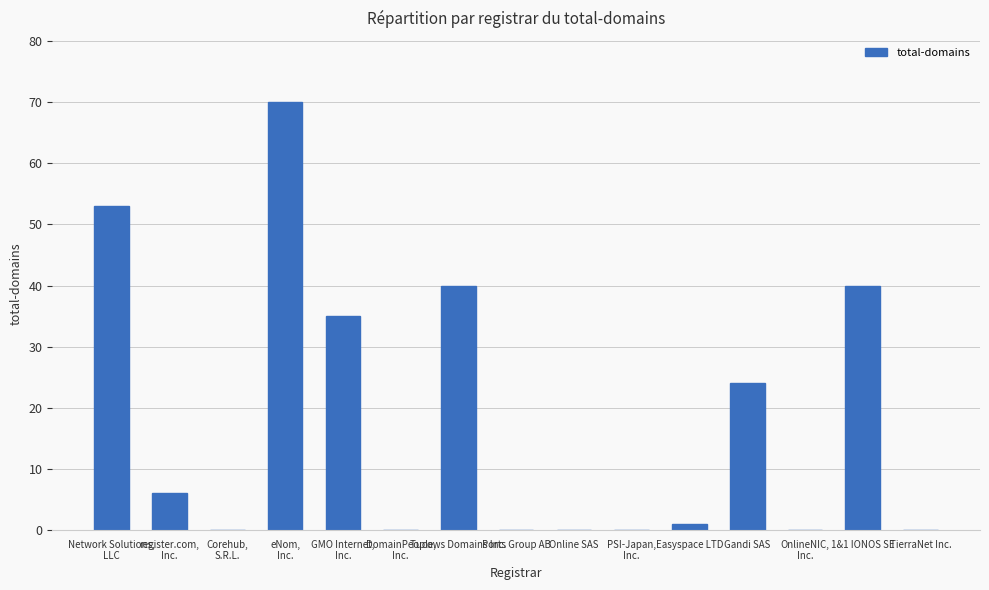

Where is the data nearest to the value 35?

GMO Internet,
Inc.